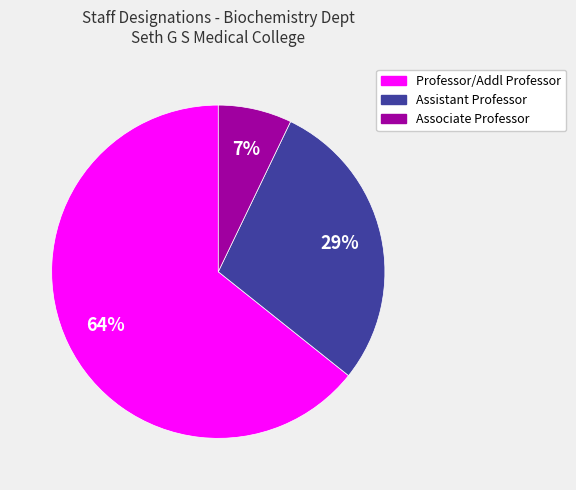

Rank the categories by value from lowest to highest.

Associate Professor, Assistant Professor, Professor/Addl Professor